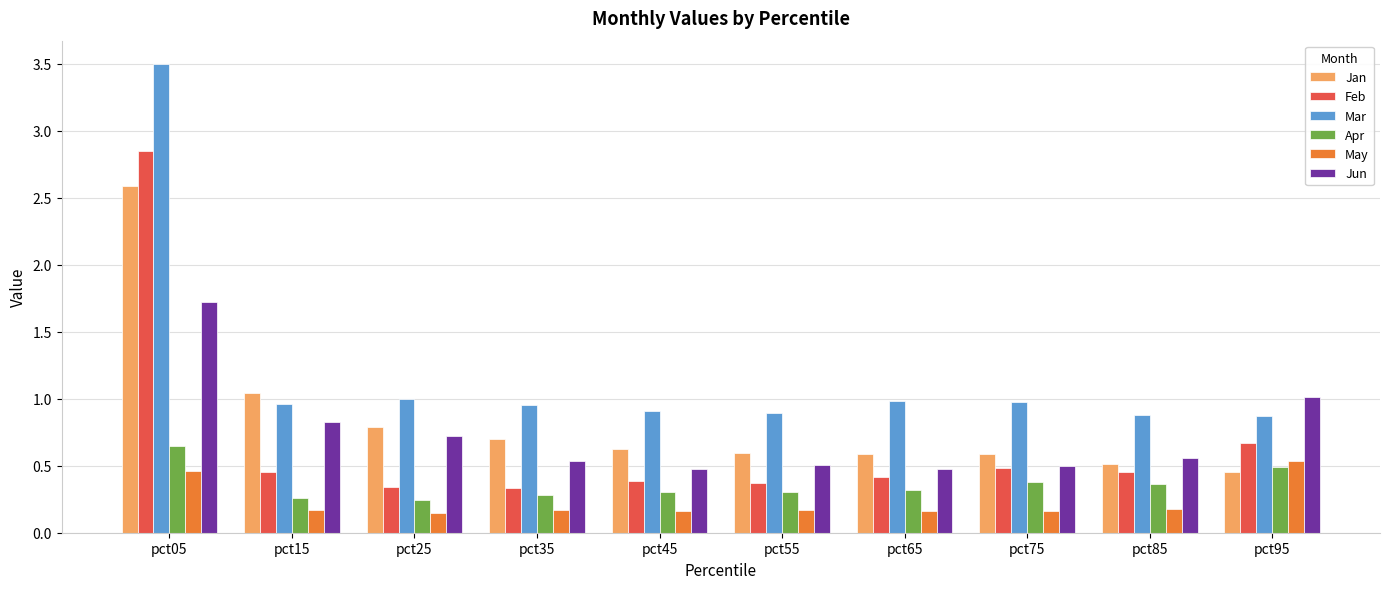

At which category is the sum across all series the highest?

pct05